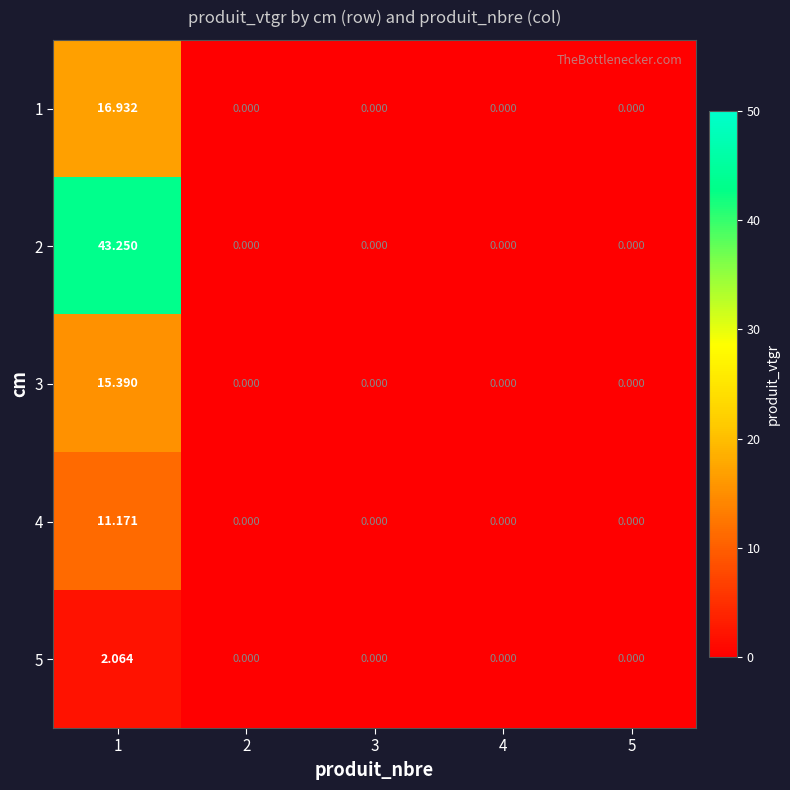

Is the value of 2 at 1 greater than the value of 5 at 5?

Yes